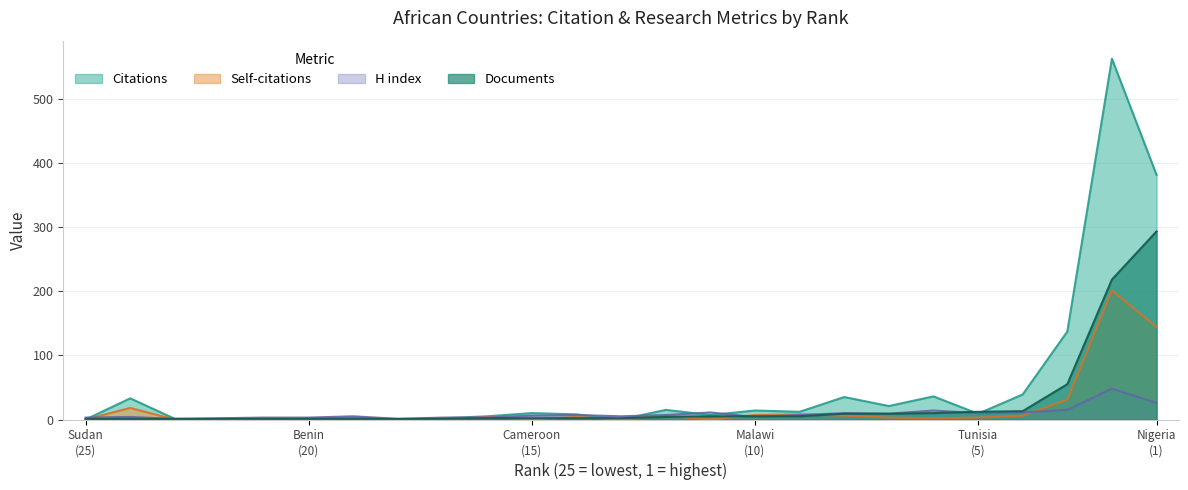

Between 18 and 8, which series saw the biggest shift?

Citations